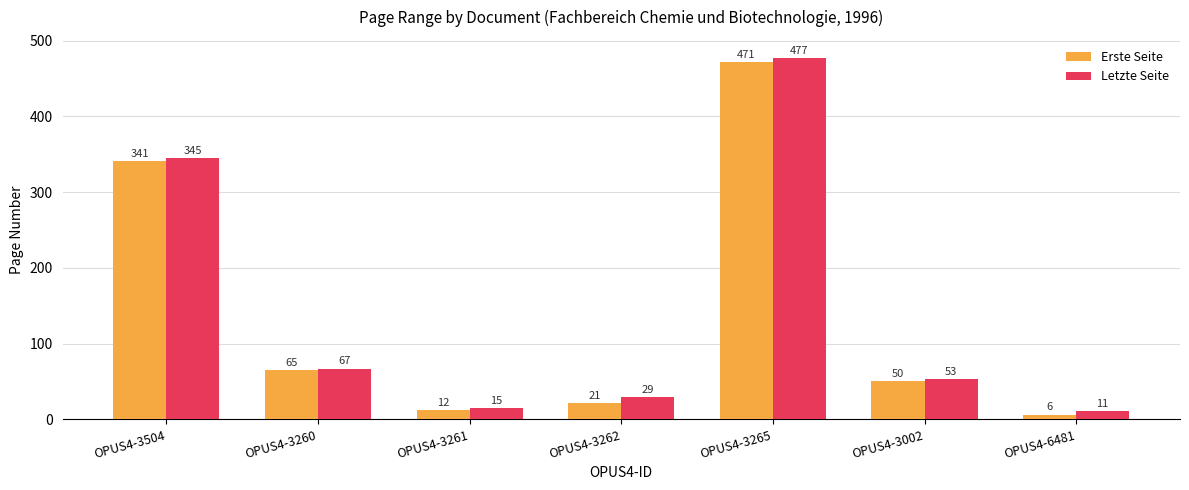

Rank the categories by Letzte Seite value from lowest to highest.

OPUS4-6481, OPUS4-3261, OPUS4-3262, OPUS4-3002, OPUS4-3260, OPUS4-3504, OPUS4-3265